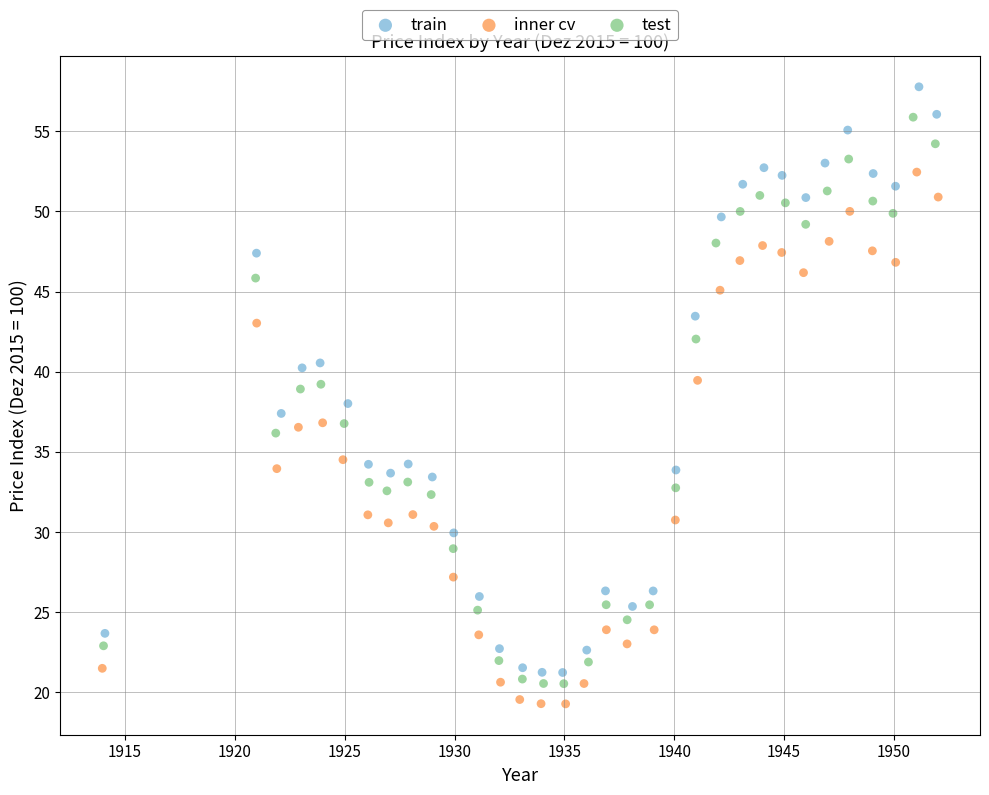

Which series contains the highest Y value?

train